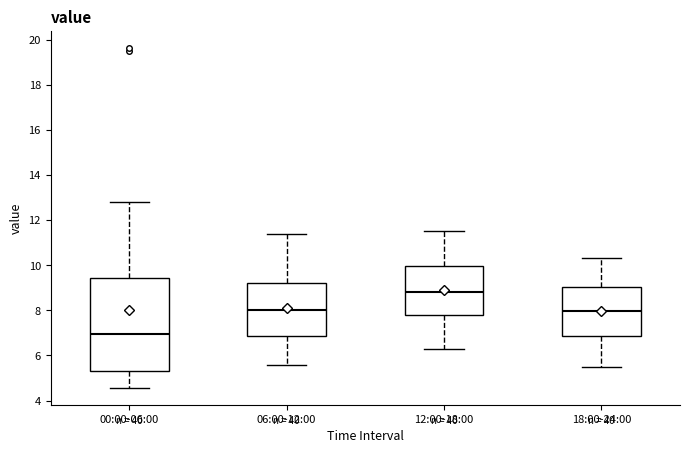

Where does the median line of the box for 06:00-12:00 sit on the y-axis? The values are not printed on the chart, so give them approximately, as read against the axis.

8.0